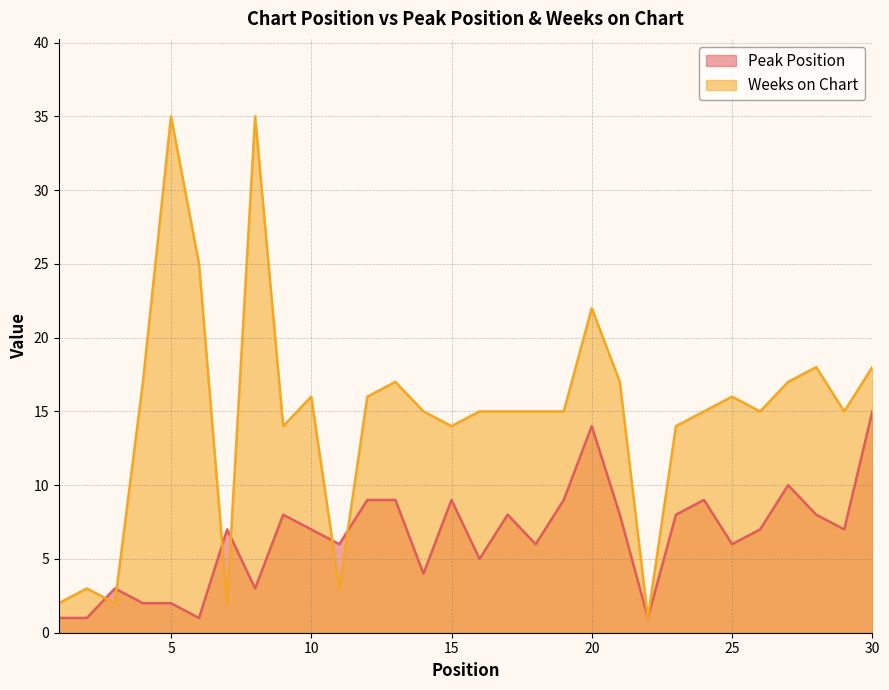

Reading left to right, extract all data points from this chart.

Peak Position: 1	1	3	2	2	1	7	3	8	7	6	9	9	4	9	5	8	6	9	14	8	1	8	9	6	7	10	8	7	15
Weeks on Chart: 2	3	2	17	35	25	2	35	14	16	3	16	17	15	14	15	15	15	15	22	17	1	14	15	16	15	17	18	15	18